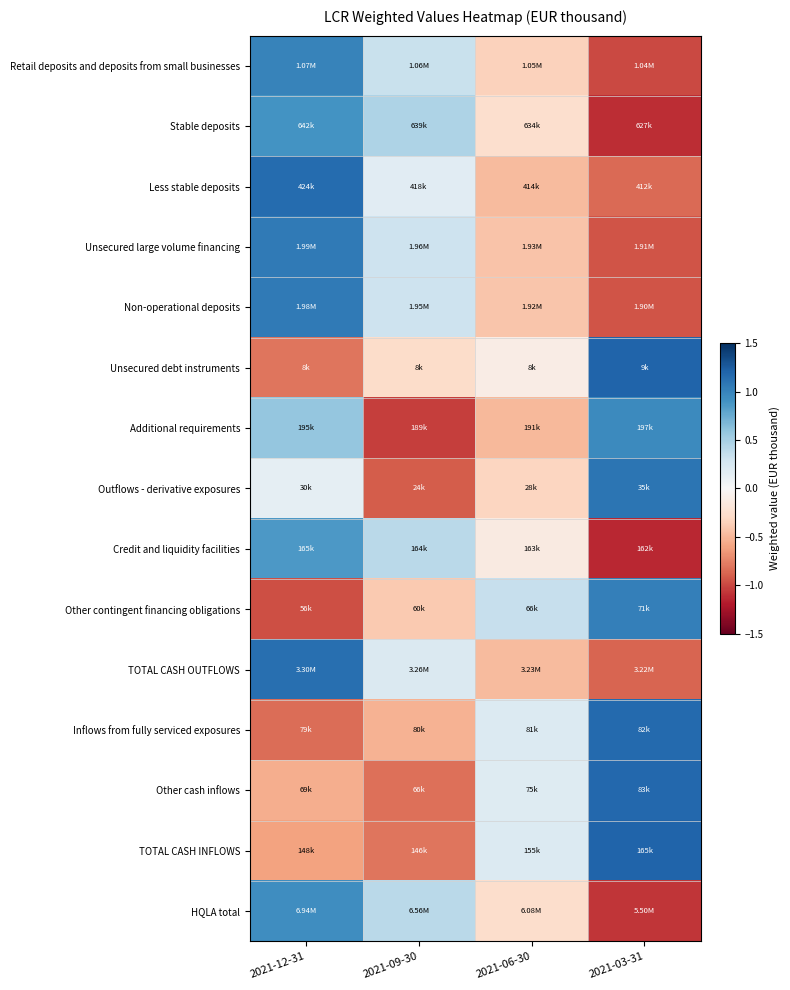

At which category is the sum across all series the highest?

2021-12-31